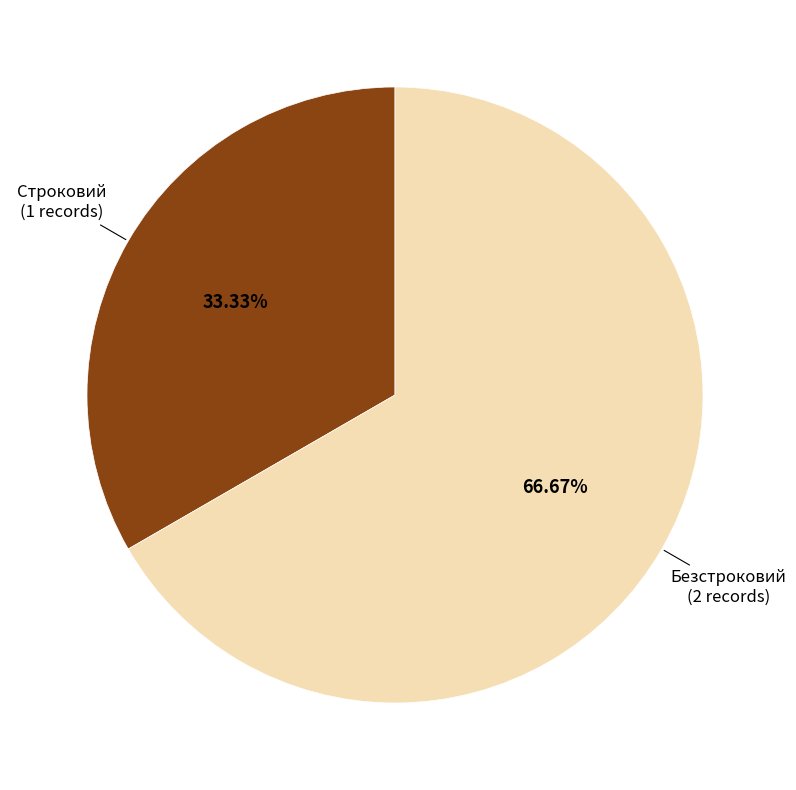

How many segments does this pie chart have?

2